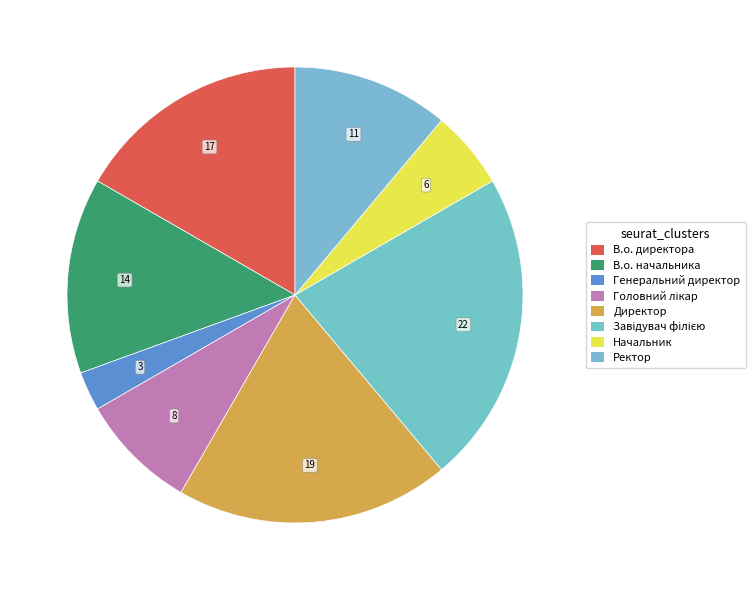

How many segments does this pie chart have?

8